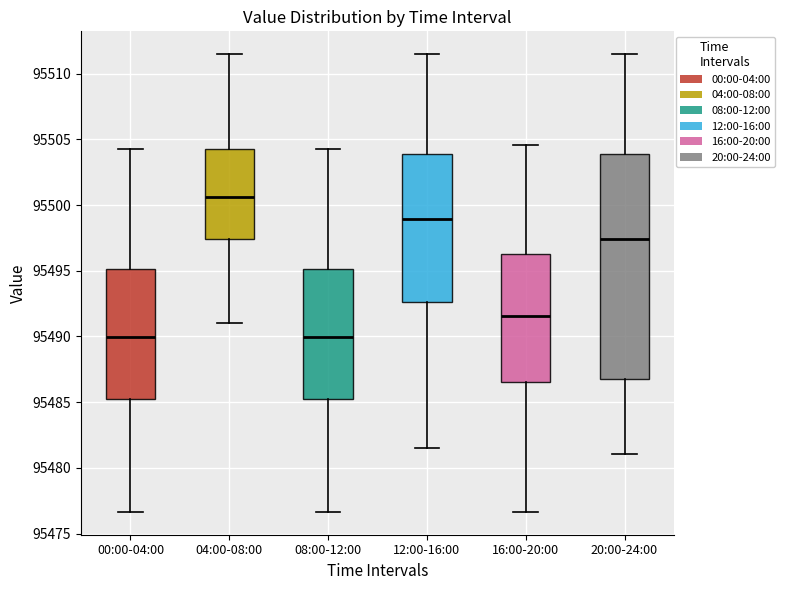

Reading left to right, transcribe this box plot: for each box, give where its median line is, the range the box spans, and where its two whiskers end, as read against the y-axis. The values are not printed on the chart, so give them approximately, as read against the axis.

00:00-04:00: median 95490.0, box 95485.5 to 95495.0, whiskers 95476.5 to 95504.5
04:00-08:00: median 95500.5, box 95497.5 to 95504.5, whiskers 95491.0 to 95511.5
08:00-12:00: median 95490.0, box 95485.5 to 95495.0, whiskers 95476.5 to 95504.5
12:00-16:00: median 95499.0, box 95492.5 to 95504.0, whiskers 95481.5 to 95511.5
16:00-20:00: median 95491.5, box 95486.5 to 95496.5, whiskers 95476.5 to 95504.5
20:00-24:00: median 95497.5, box 95487.0 to 95504.0, whiskers 95481.0 to 95511.5